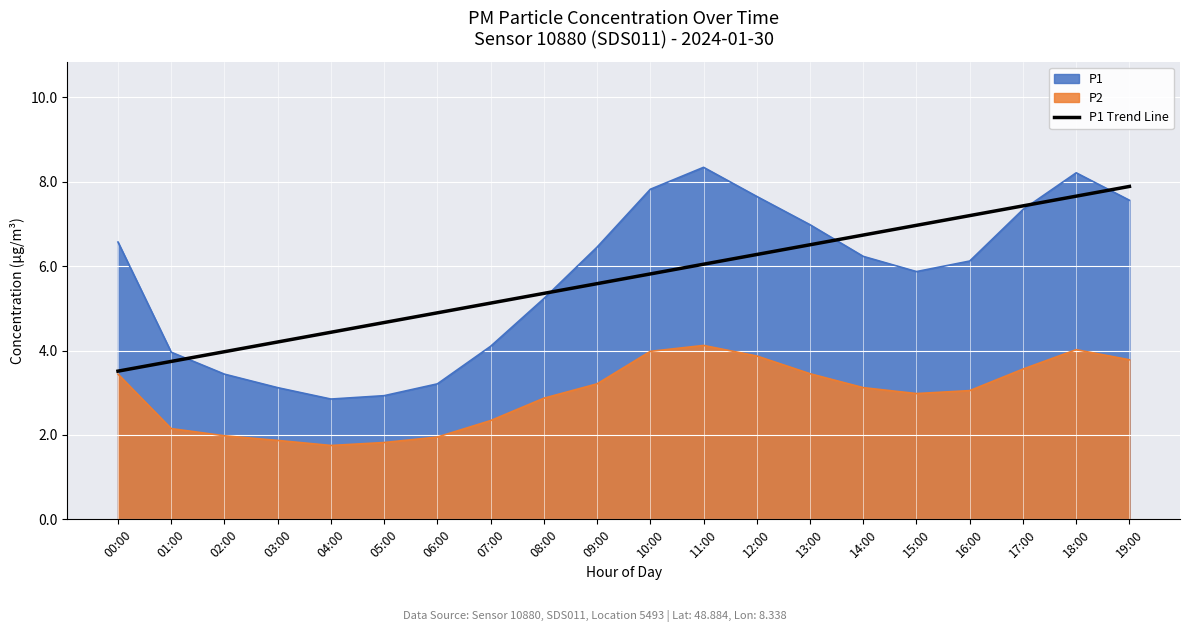

Count the number of categories in the chart.

20